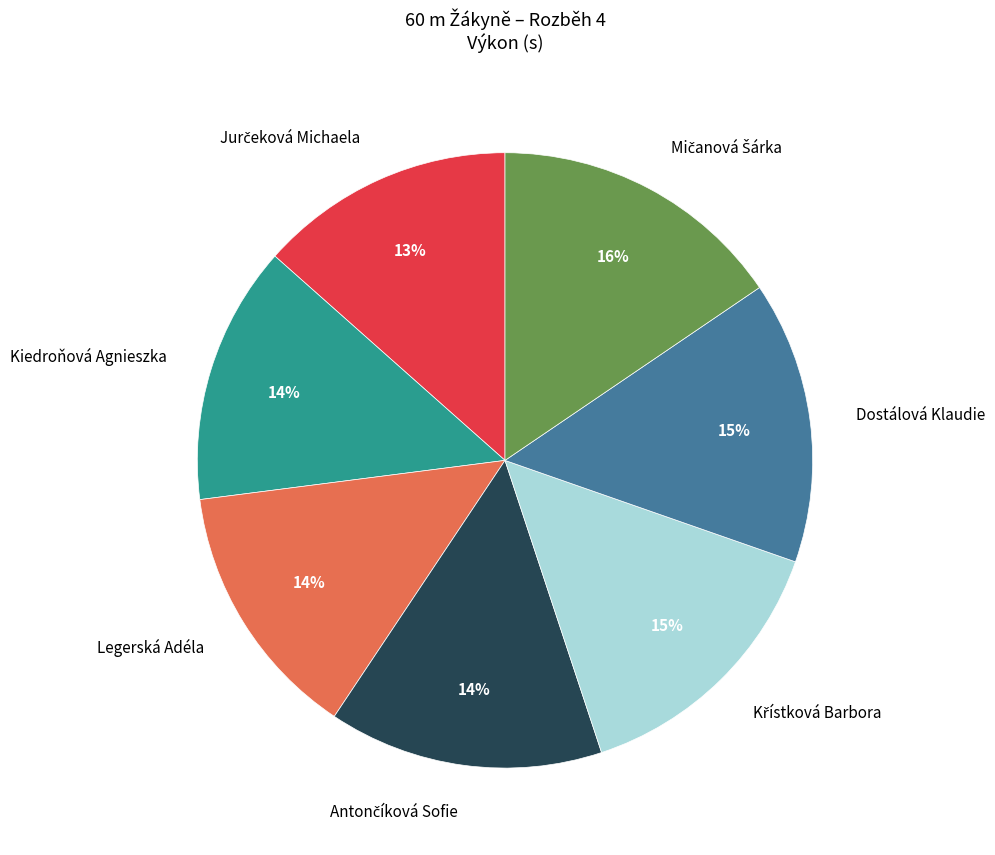

Is it true that Legerská Adéla is 3% of the pie?

False